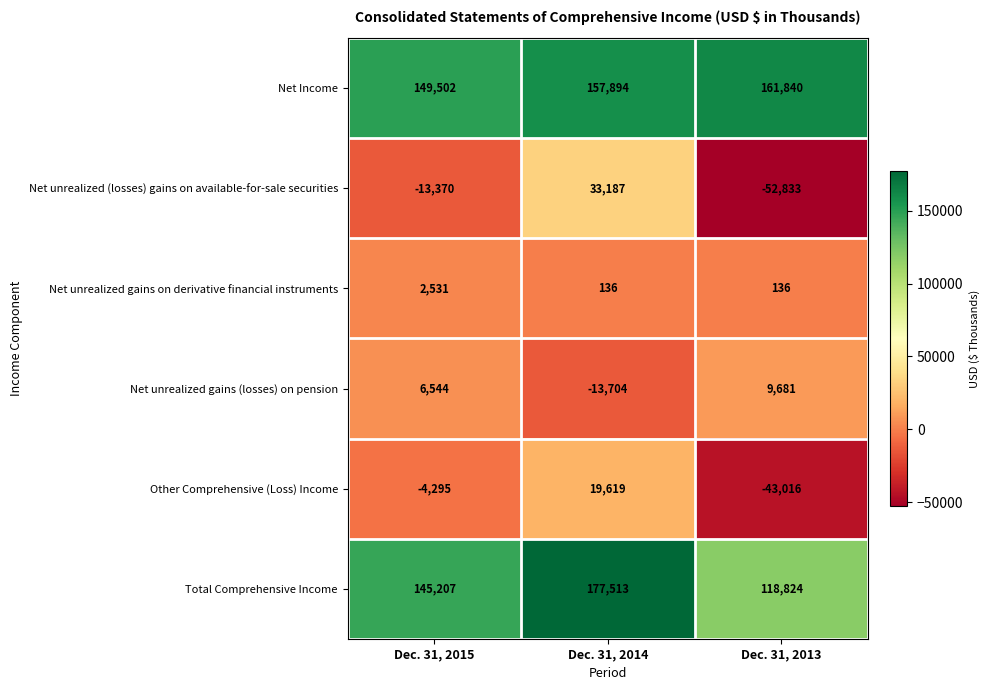

Which category has the lowest value in the Net Income series?

Dec. 31, 2015